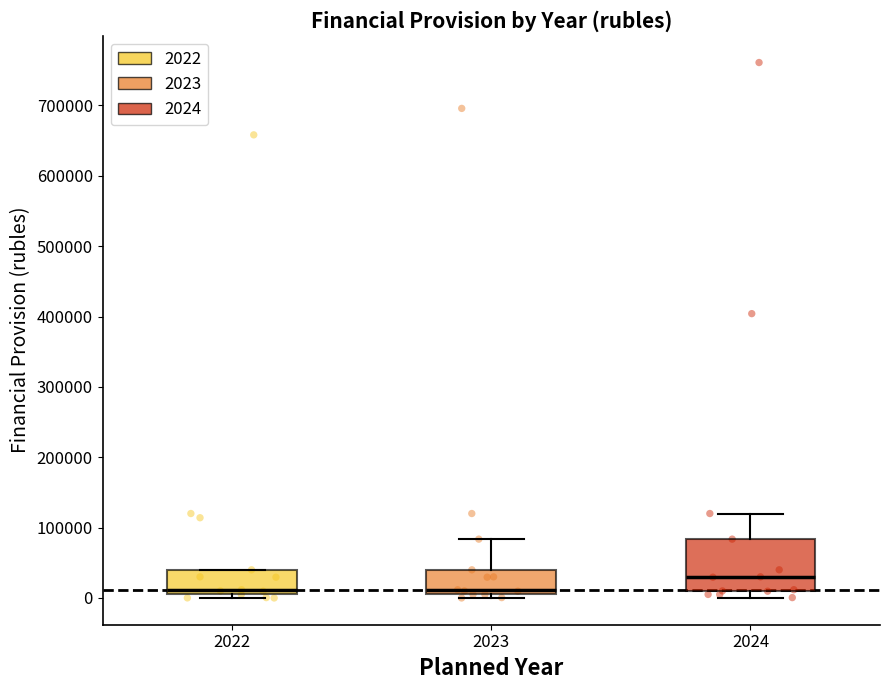

Comparing the boxes themselves (not the whiskers), which one is the tallest?

2024